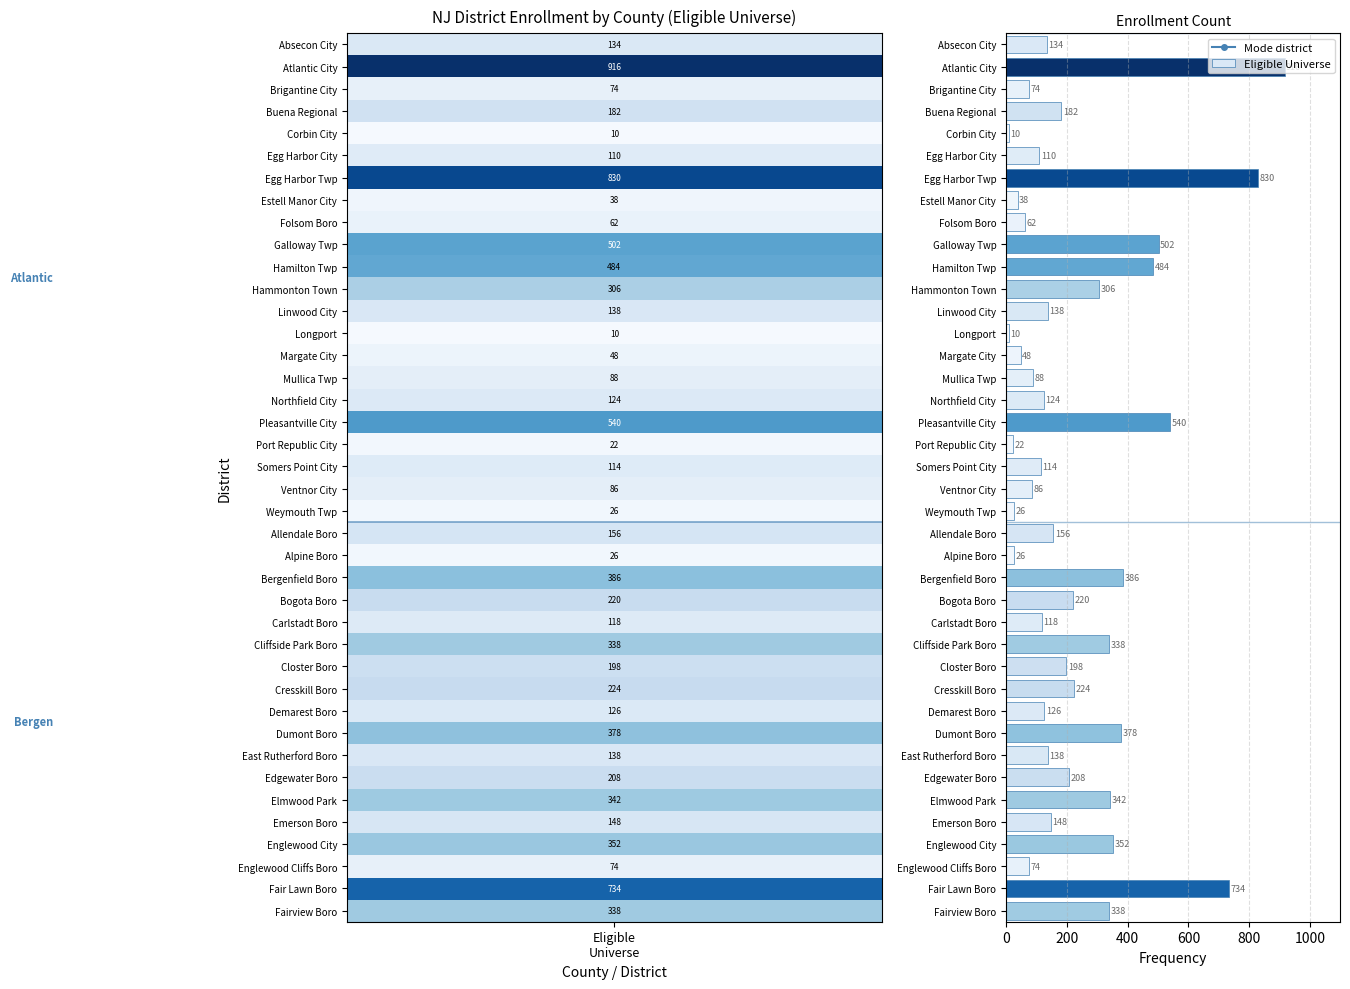

Which label corresponds to the largest value in the chart?

Atlantic City